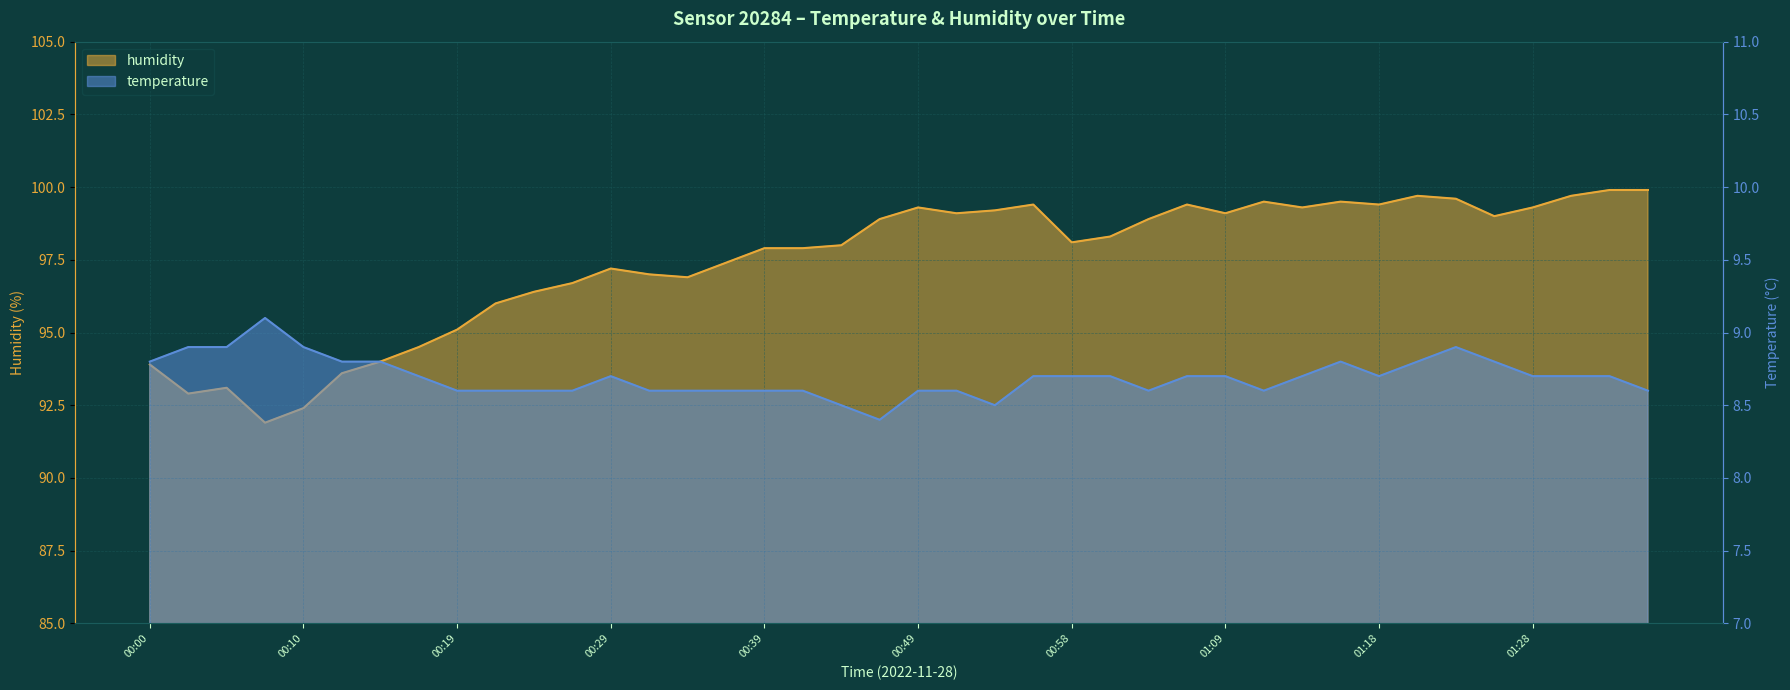

At which label is humidity closest to 95?

00:19